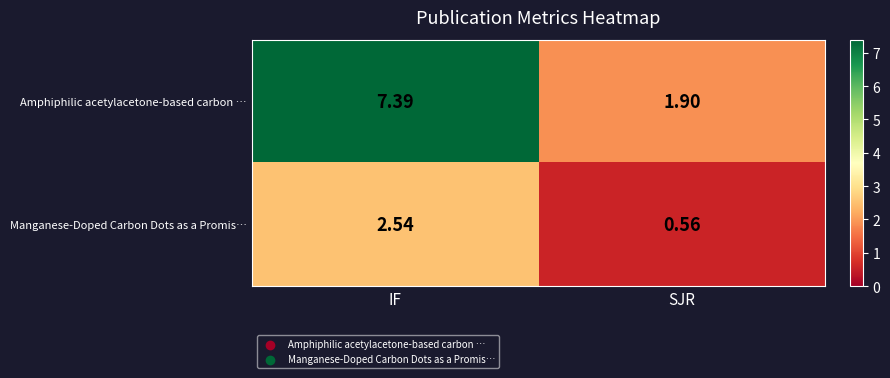

Which category has the highest value in the Amphiphilic acetylacetone-based carbon … series?

IF